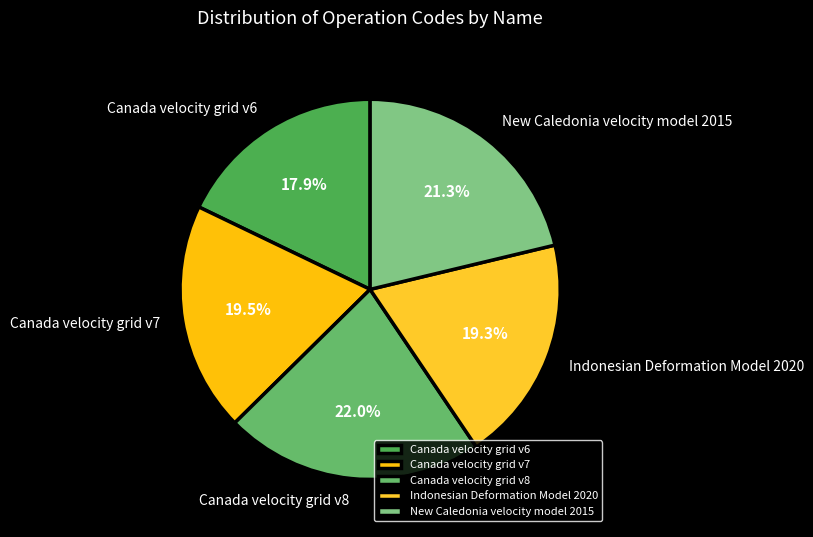

Approximately how many times larger is the value at Canada velocity grid v8 compared to Indonesian Deformation Model 2020?

1.1